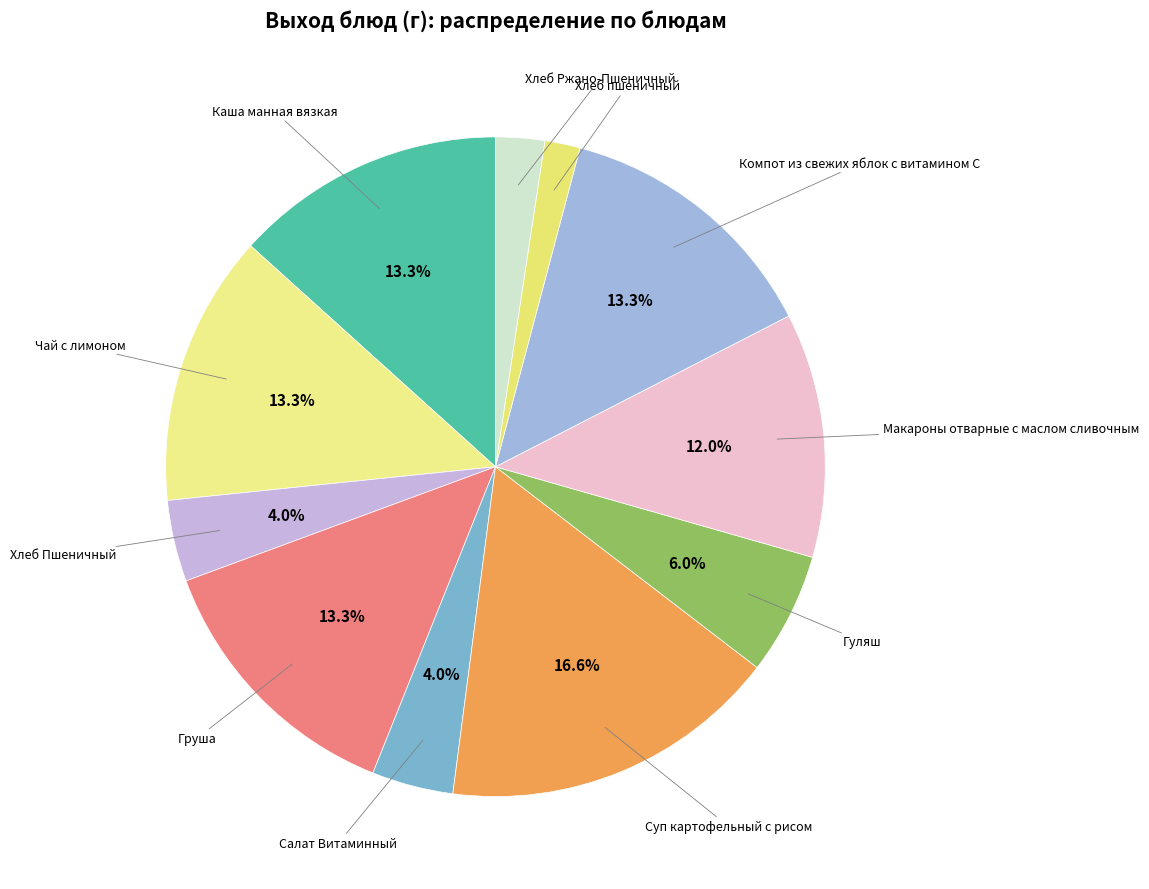

How many slices are in this pie chart?

11